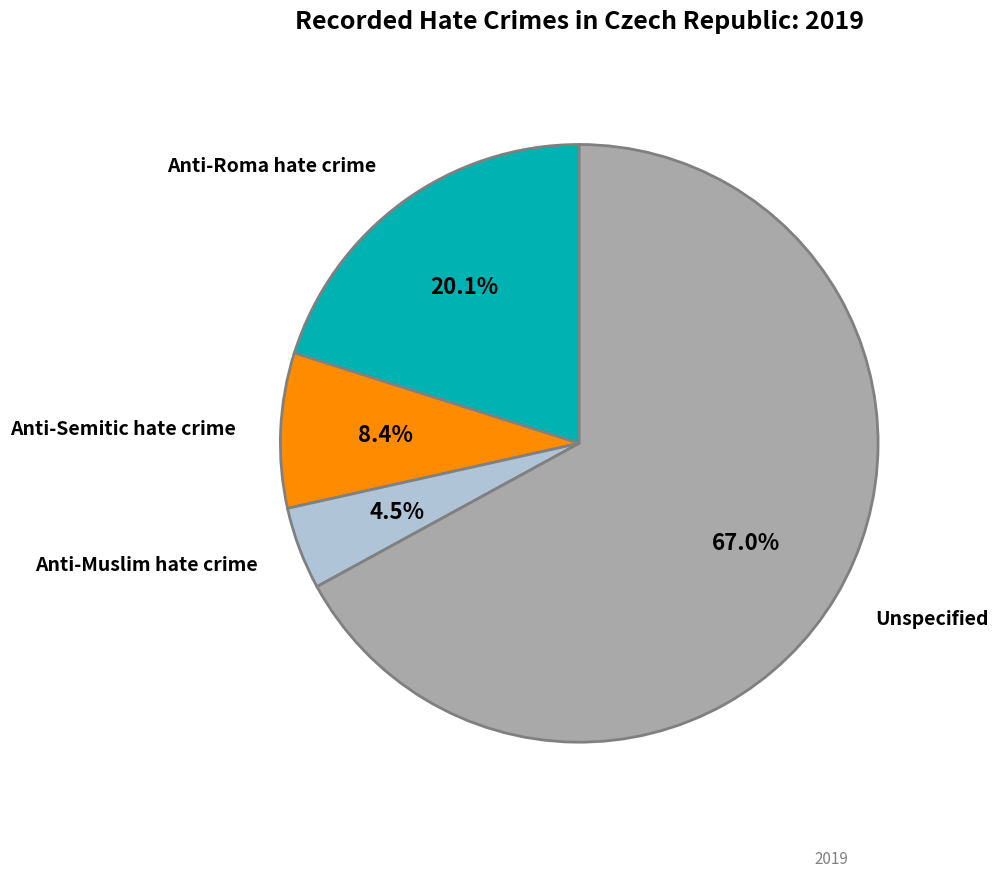

Does any single category account for the majority?

Yes